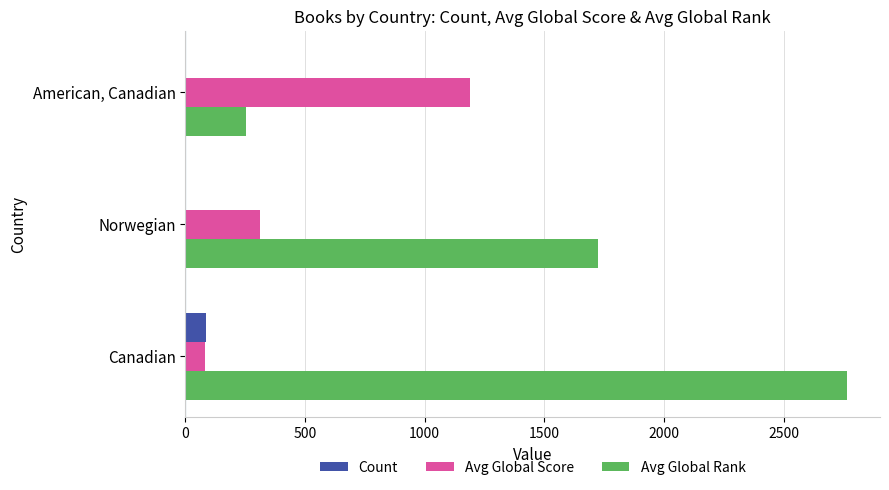

What is the sum of all Avg Global Rank values?

4741.0